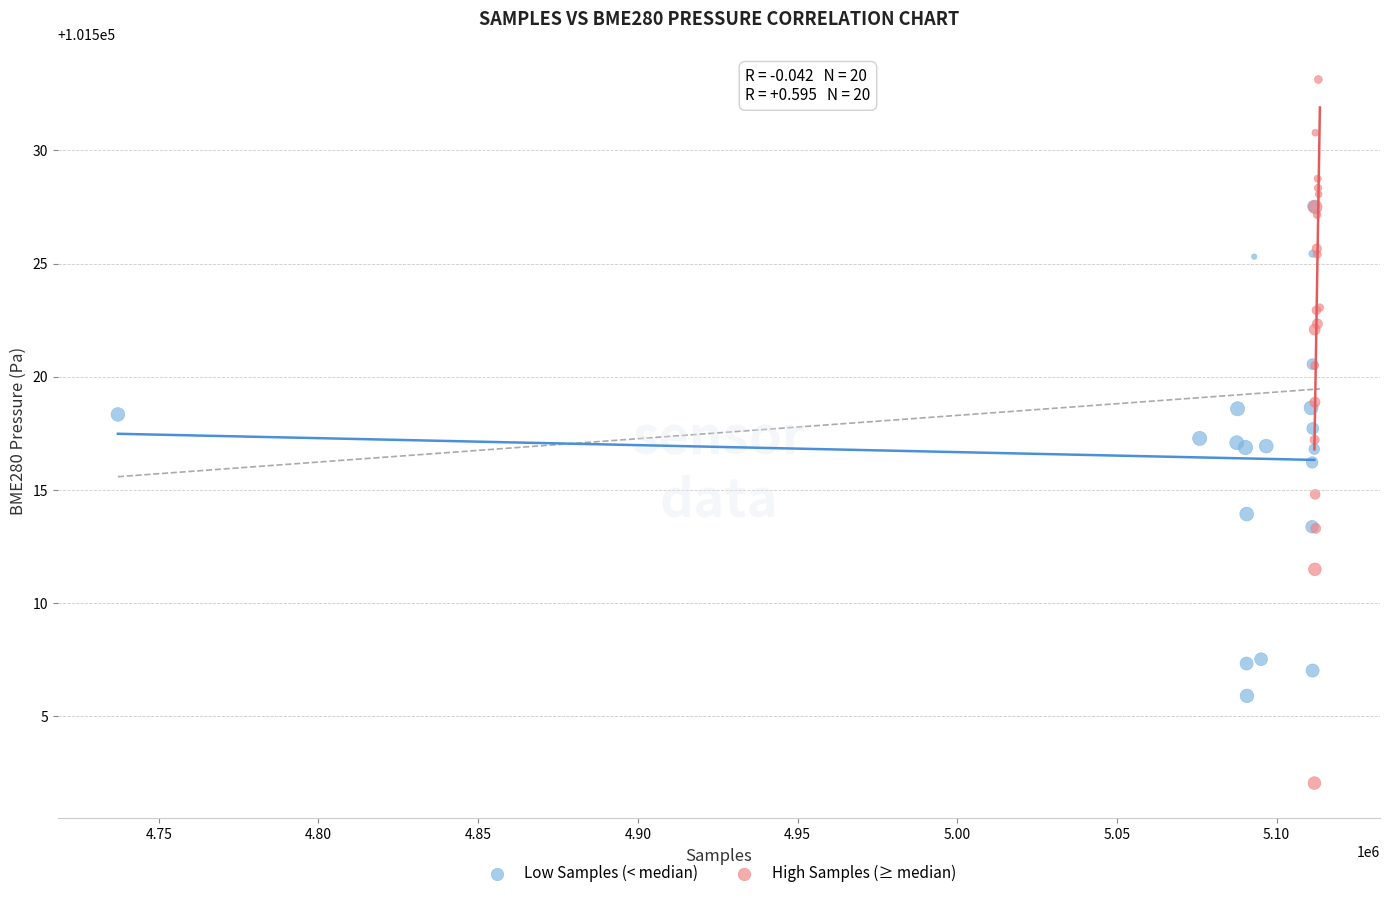

Which series contains the lowest Y value?

High Samples (≥ median)